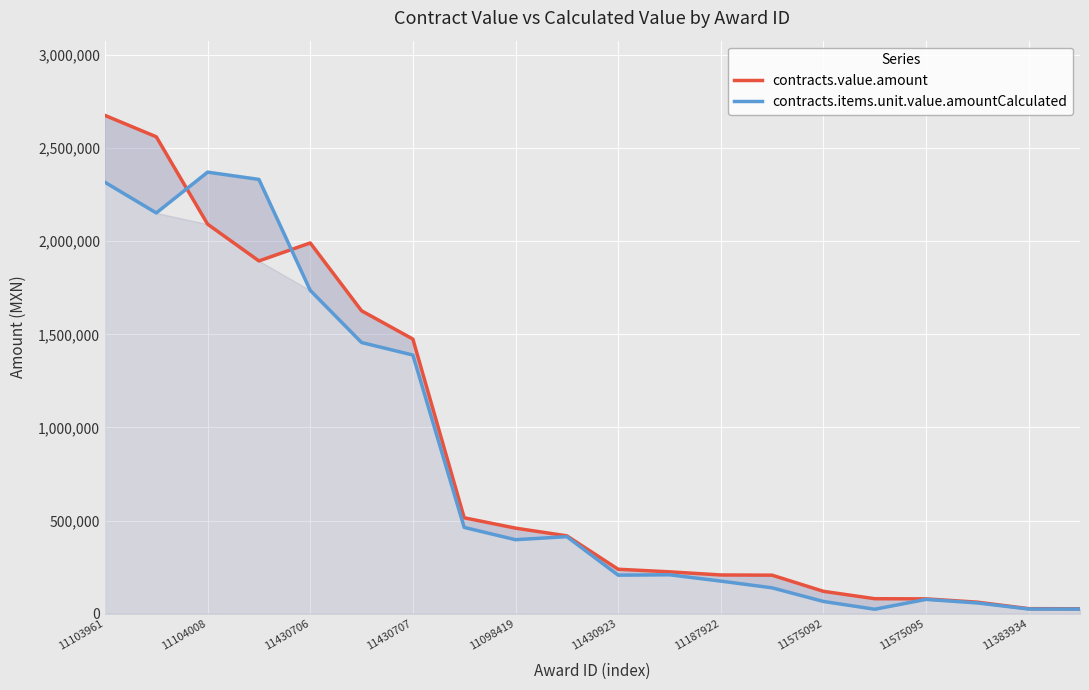

The value of contracts.value.amount at 11575092 is 215168.7. True or false?

False